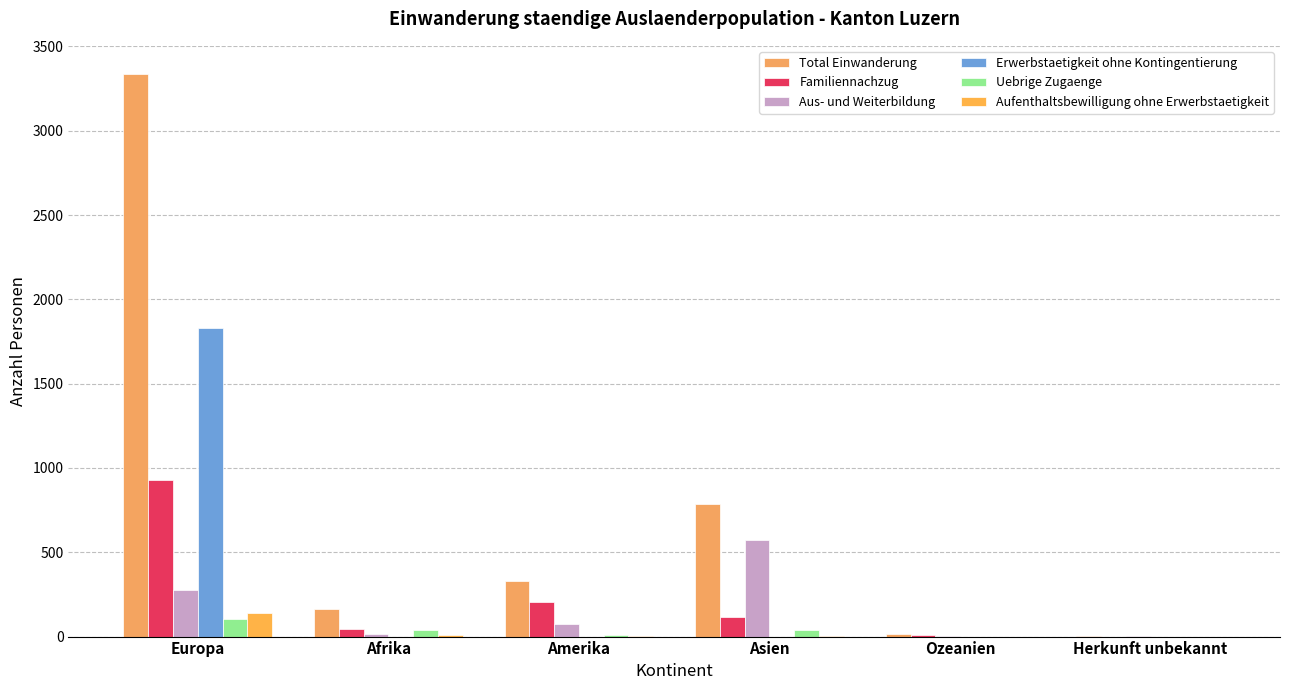

Count the number of data series in this chart.

6